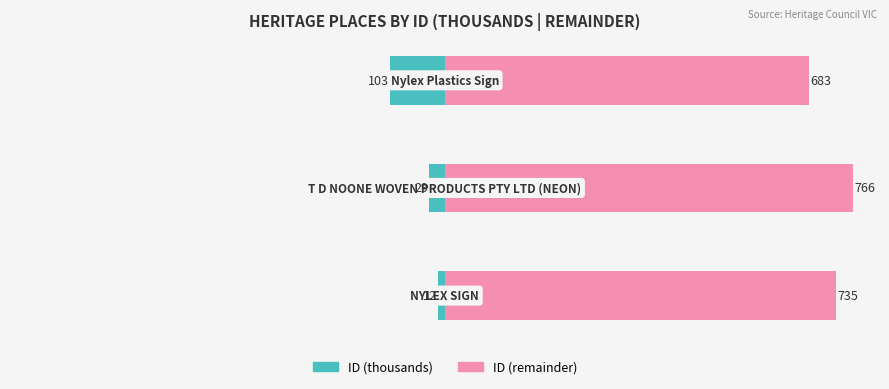

Which series has the largest total across all categories?

ID (remainder)